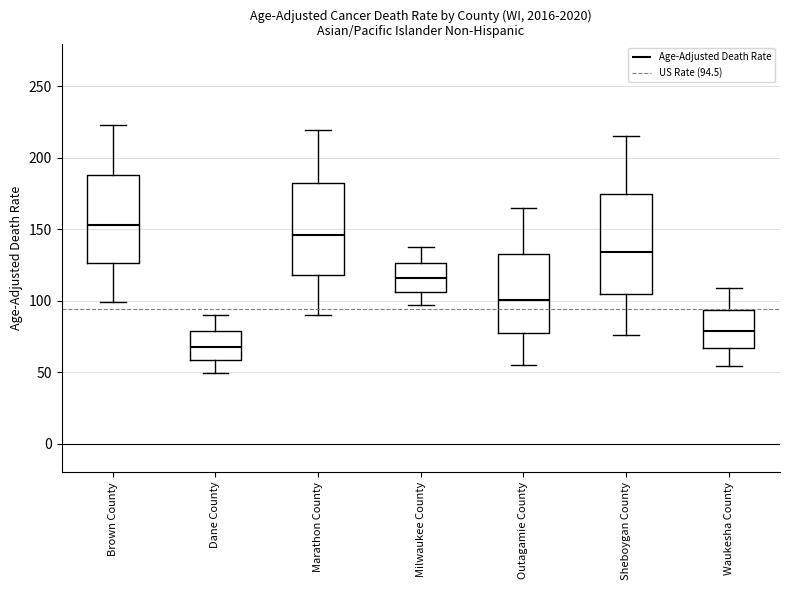

Which box has the highest median line?

Brown County